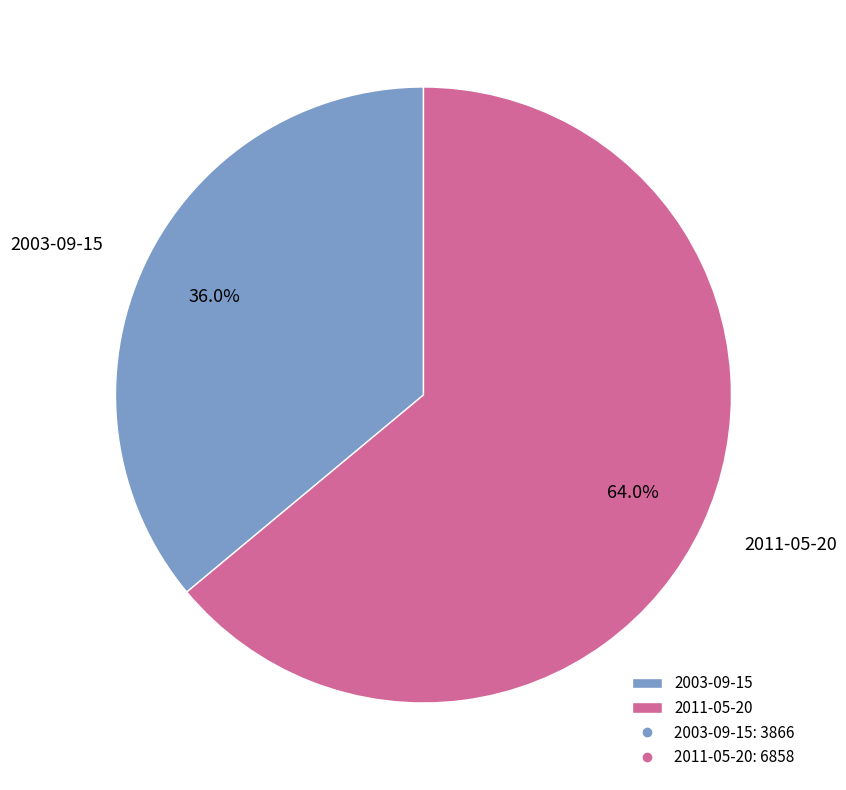

To the nearest percent, what is the combined percentage of 2011-05-20 and 2003-09-15?

100%